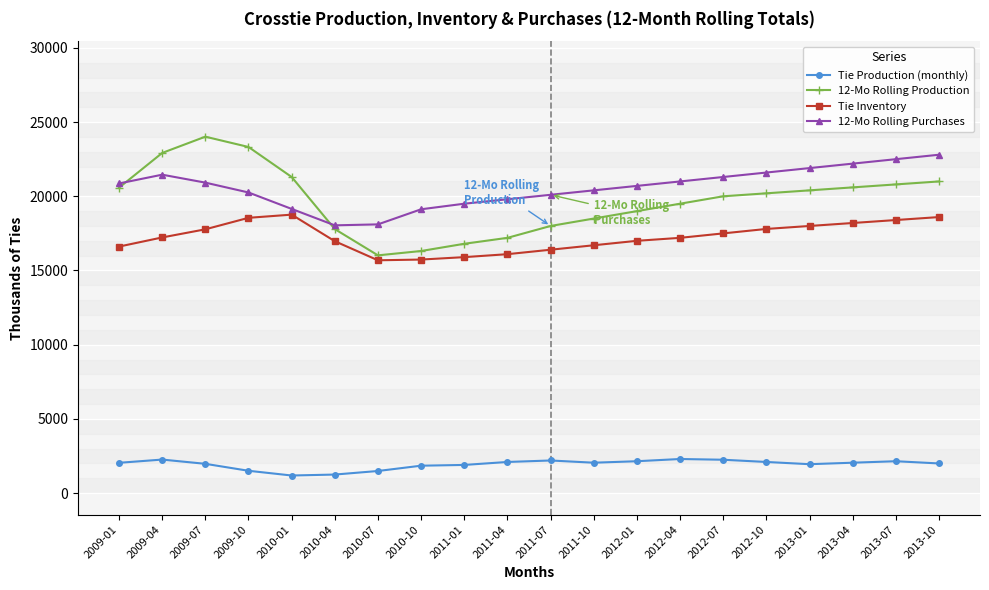

True or false: Tie Inventory and Tie Production (monthly) intersect in this chart.

False